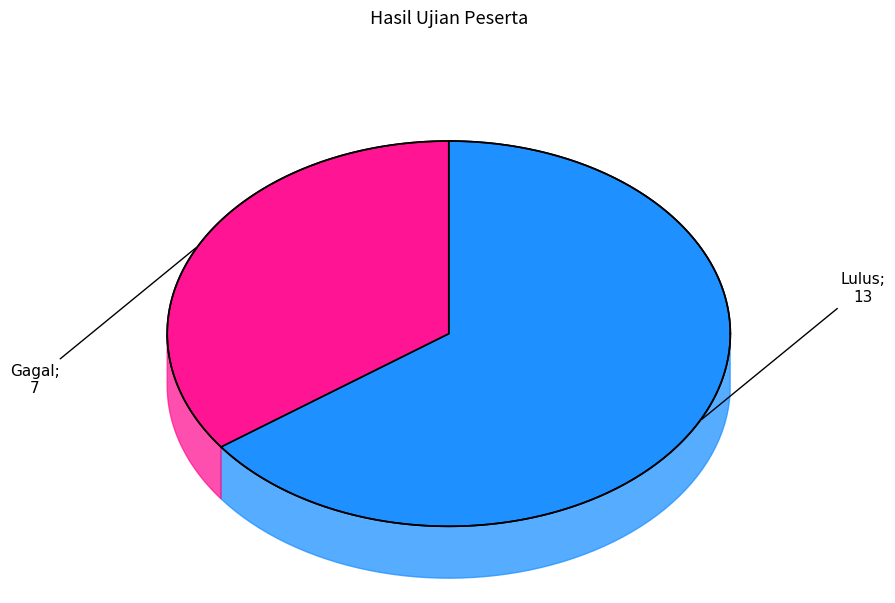

To the nearest percent, what is the difference between the largest and smallest slice percentages?

30%